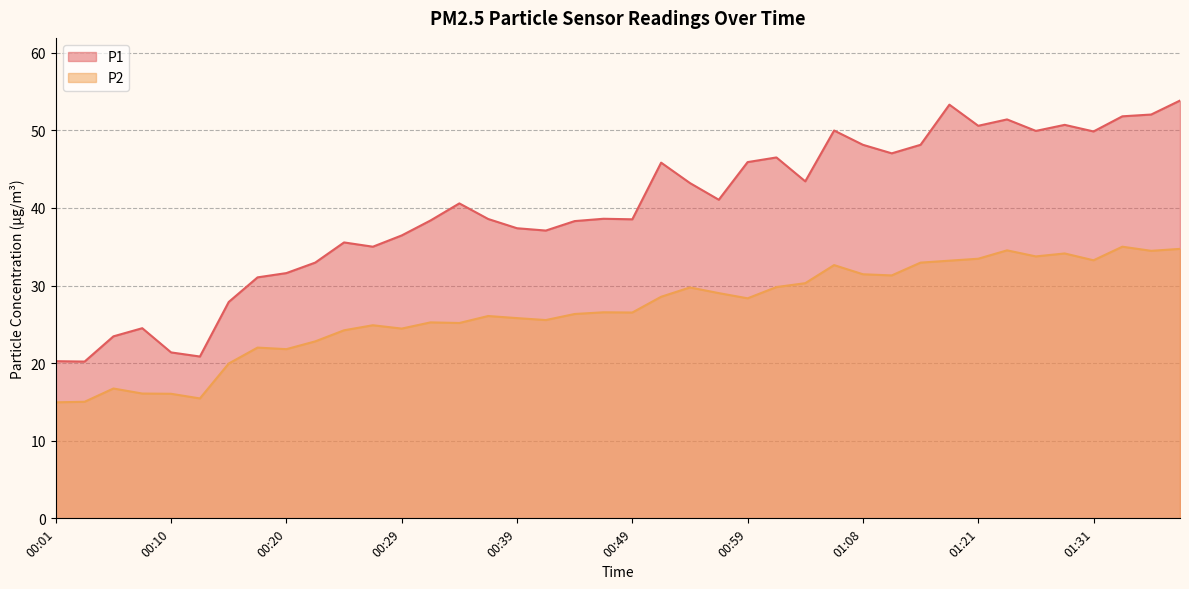

Which category has the highest value across all series?

01:39